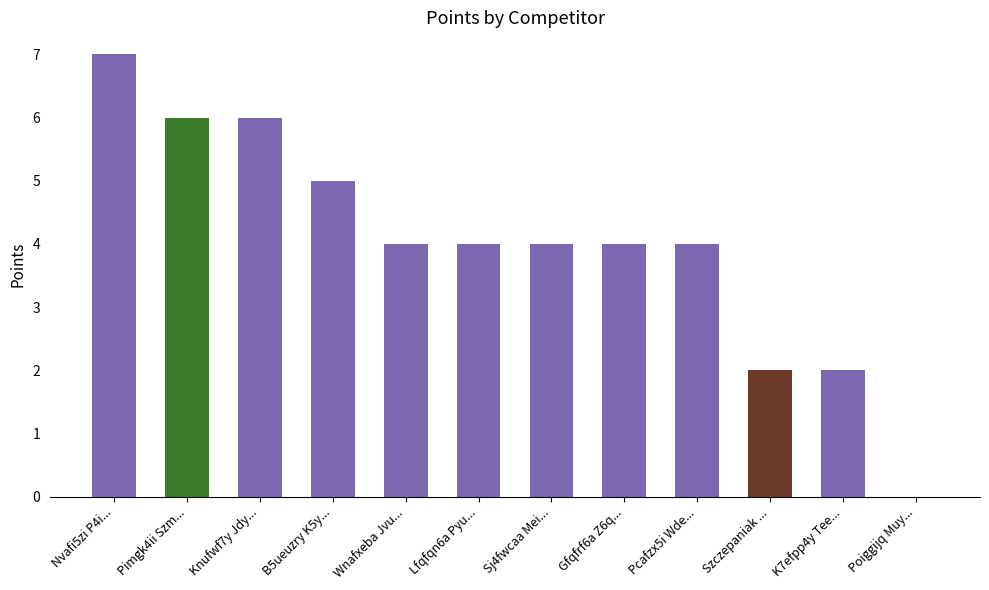

The value at Pcafzx5i Wde... is 2. True or false?

False